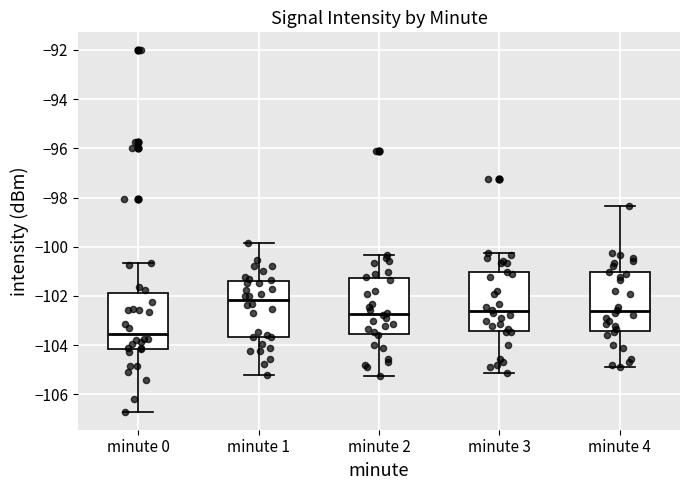

Reading left to right, transcribe this box plot: for each box, give where its median line is, the range the box spans, and where its two whiskers end, as read against the y-axis. The values are not printed on the chart, so give them approximately, as read against the axis.

minute 0: median -103.6, box -104.2 to -101.8, whiskers -106.8 to -100.6
minute 1: median -102.2, box -103.6 to -101.4, whiskers -105.2 to -99.8
minute 2: median -102.8, box -103.6 to -101.2, whiskers -105.2 to -100.4
minute 3: median -102.6, box -103.4 to -101.0, whiskers -105.2 to -100.2
minute 4: median -102.6, box -103.4 to -101.0, whiskers -105.0 to -98.4